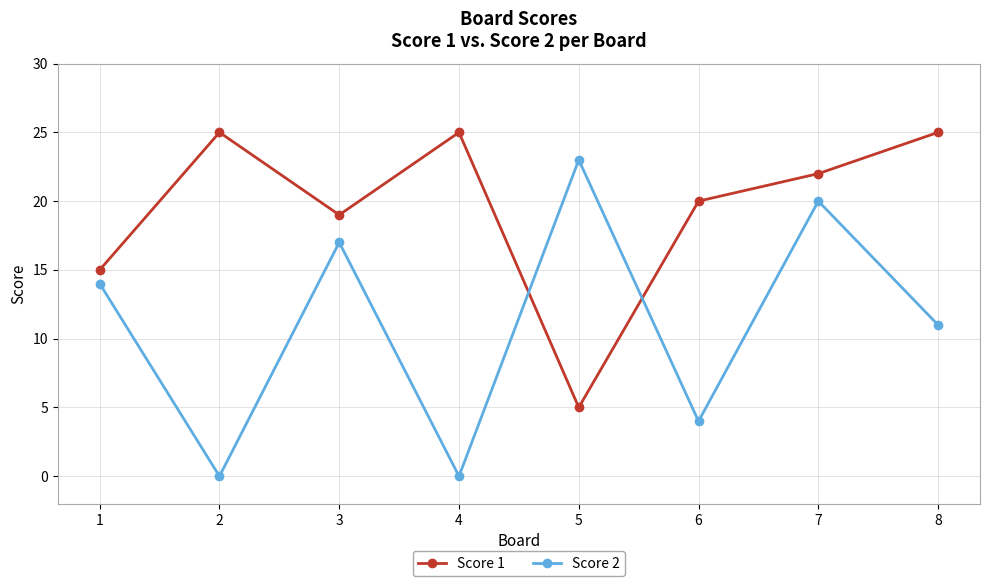

How many data points in Score 1 are less than 22?

4